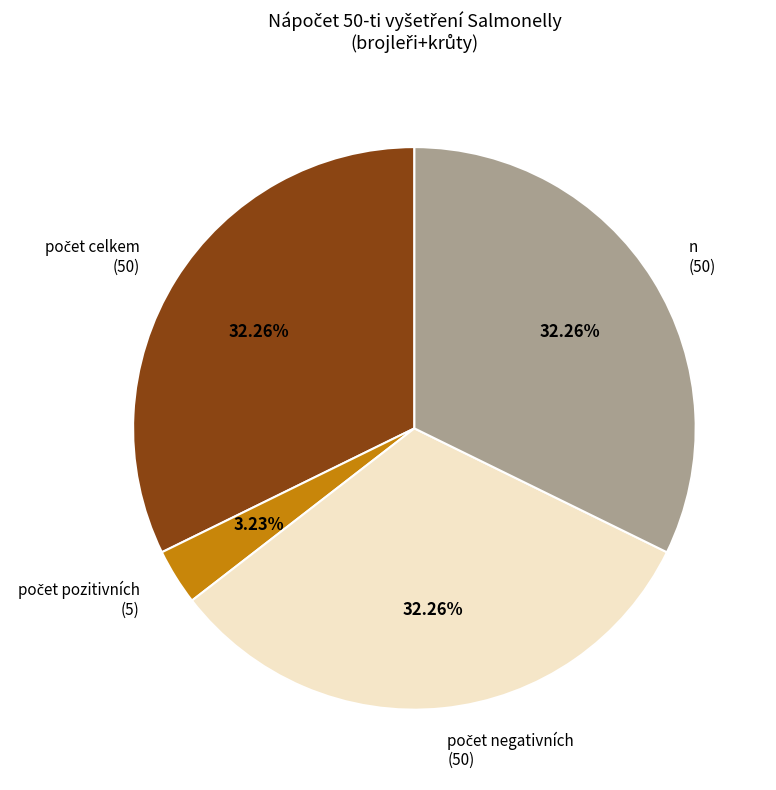

Is there any slice that represents more than half of the pie?

No